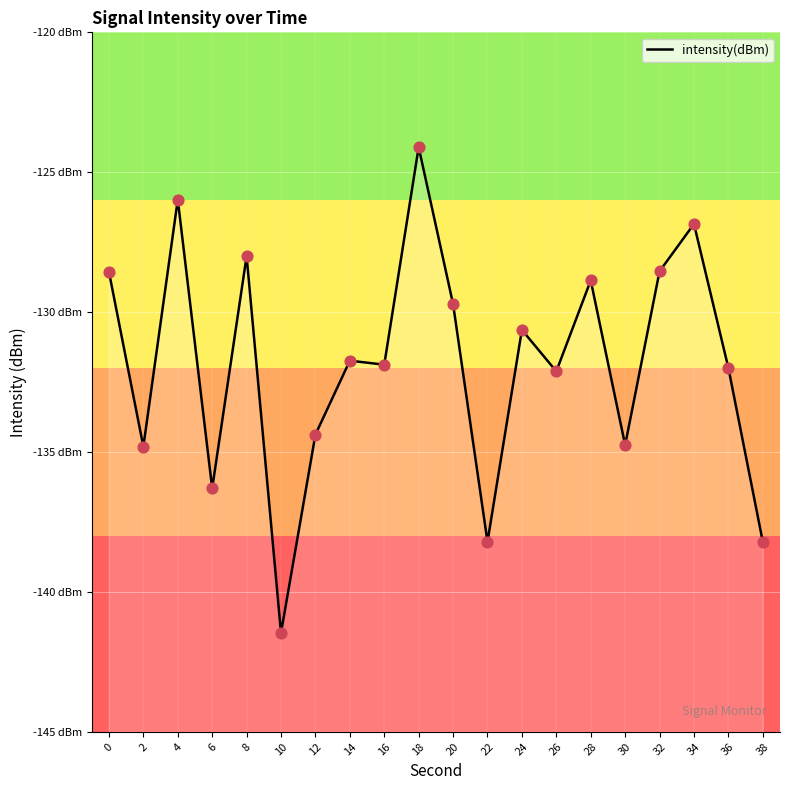

Which has a higher value, 38 or 18?

18